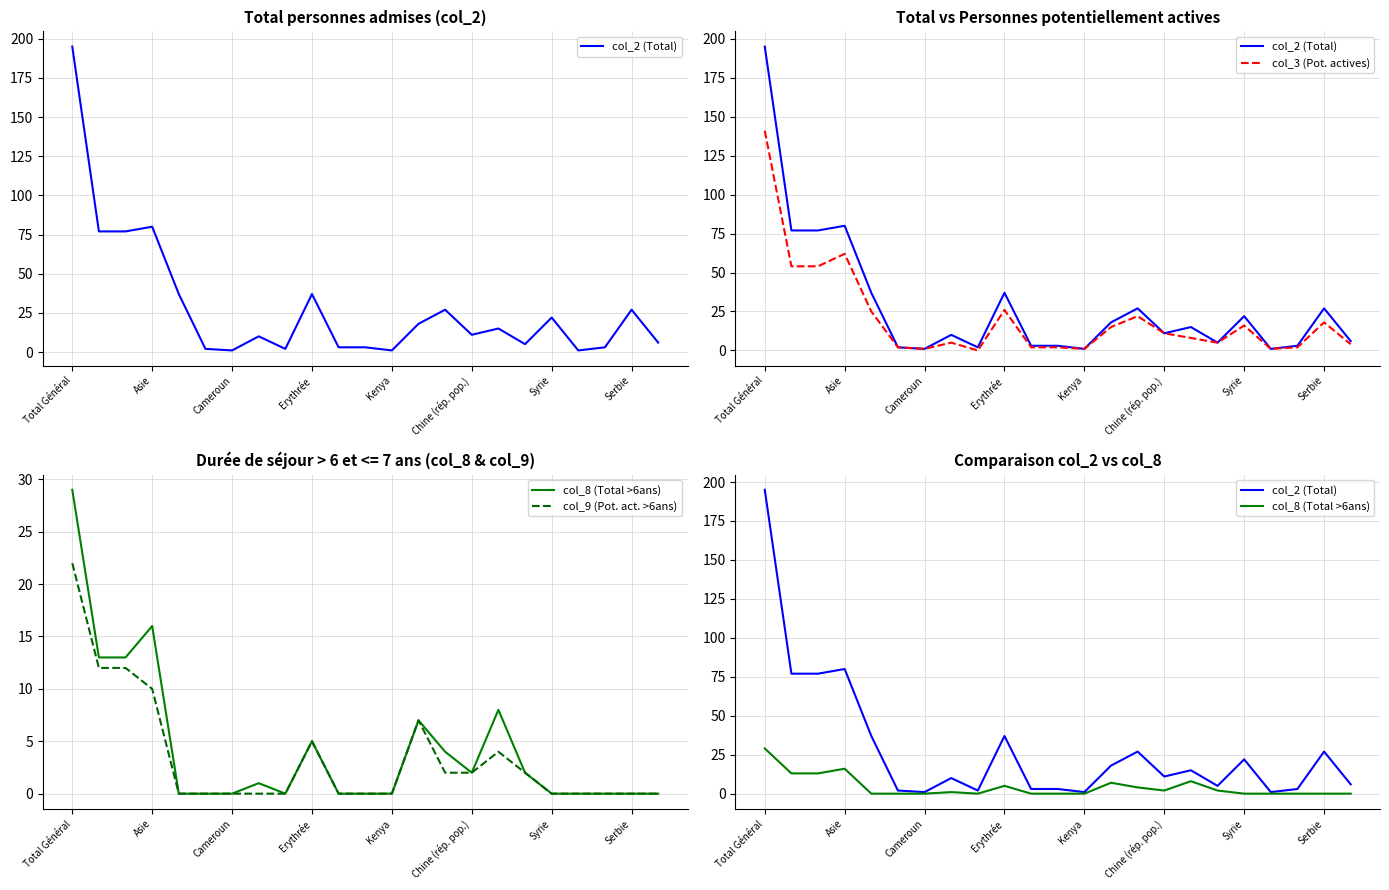

Which has a higher value, 12 or 17?

17